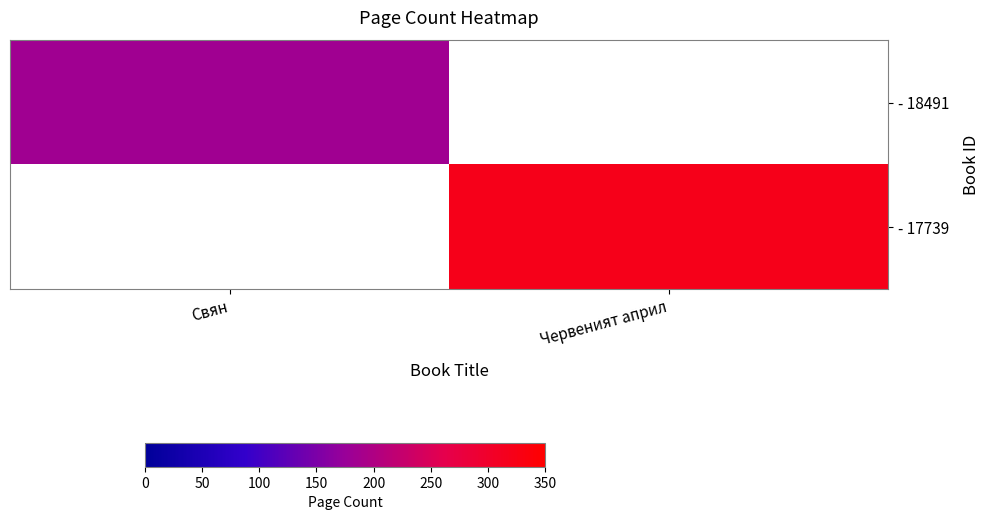

Between Червеният април and Свян, which is larger?

Свян